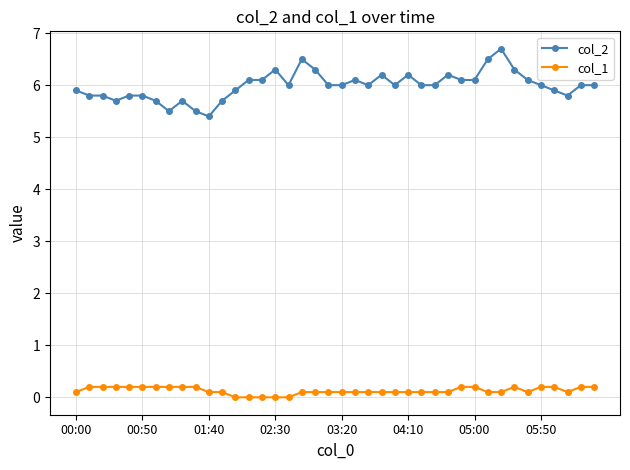

List the series in order of their peak value, lowest first.

col_1, col_2